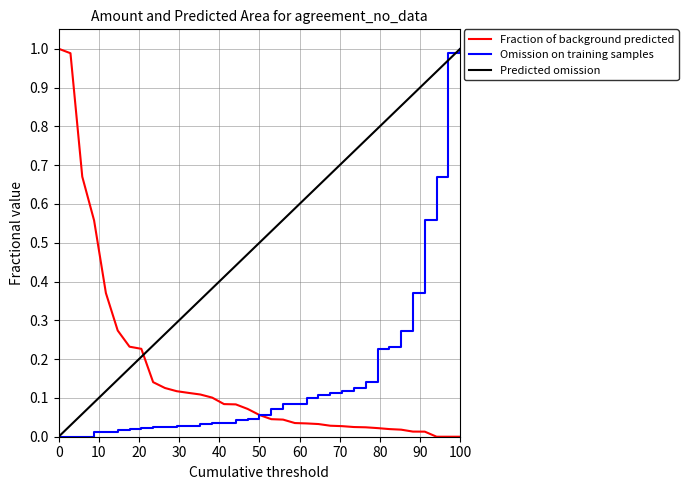

How many intersections are there between Fraction of background predicted and Predicted omission?

1